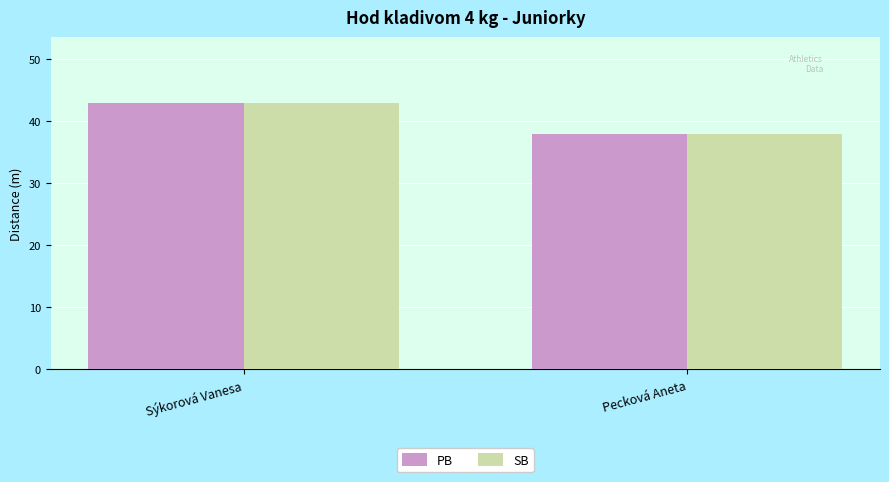

What is the label of the 2nd bar from the right?

Sýkorová Vanesa